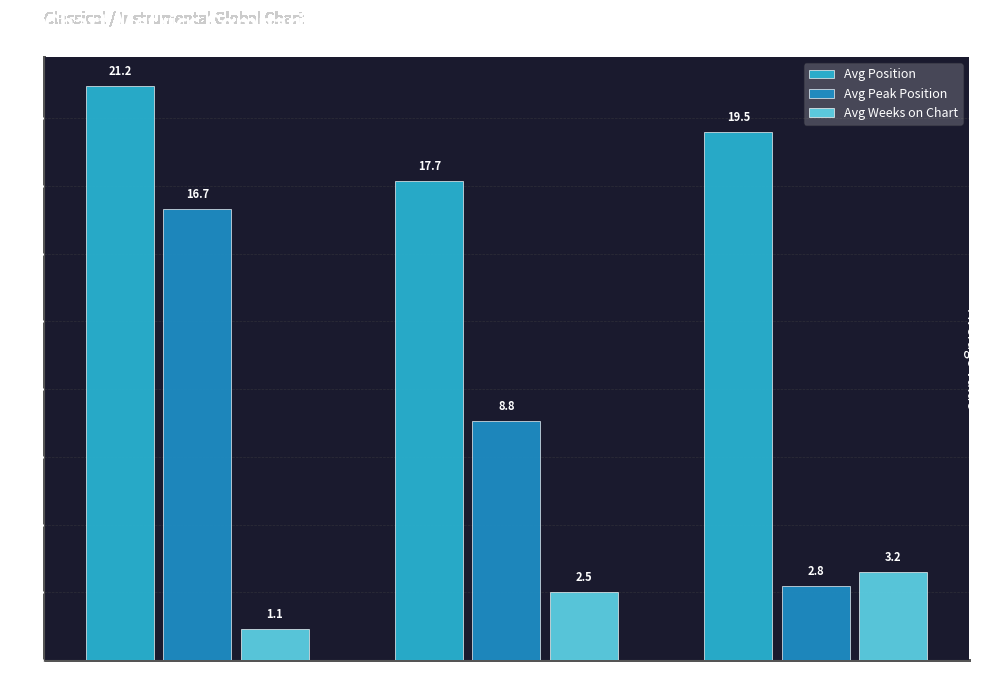

Rank the series by their average value, from lowest to highest.

Avg Weeks on Chart, Avg Peak Position, Avg Position